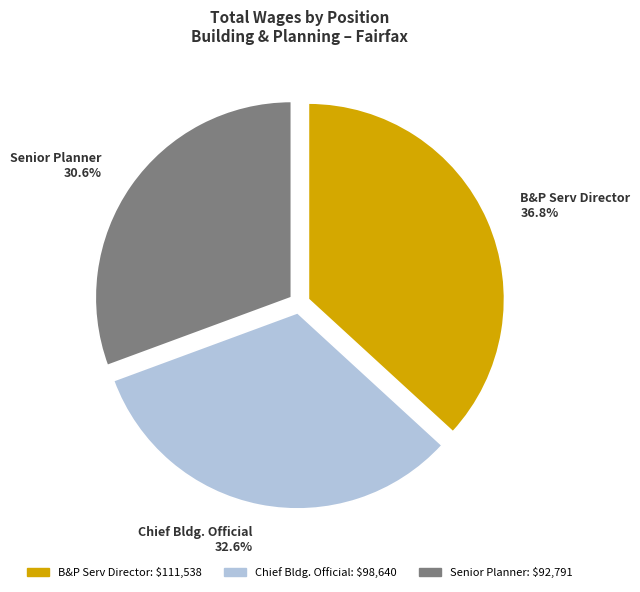

Which has a higher value, B&P Serv Director or Chief Bldg. Official?

B&P Serv Director